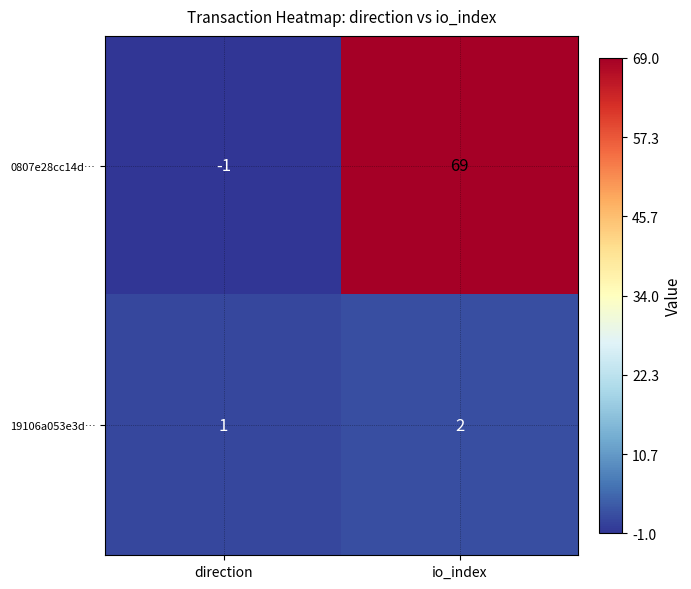

What is the sum of all 0807e28cc14d… values?

68